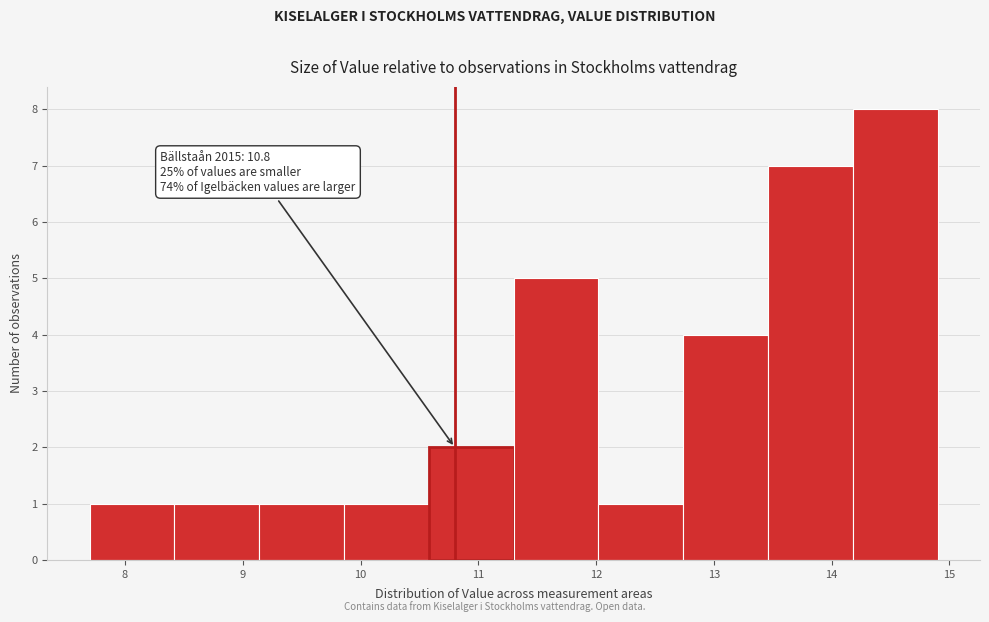

Over which range of the x-axis is the bar tallest?

14.18 to 14.90